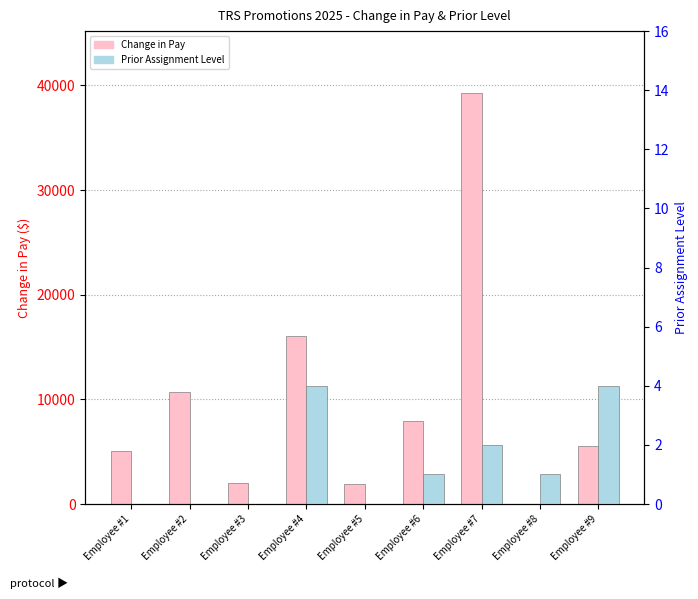

How many data points in Prior Assignment Level are less than 1?

4